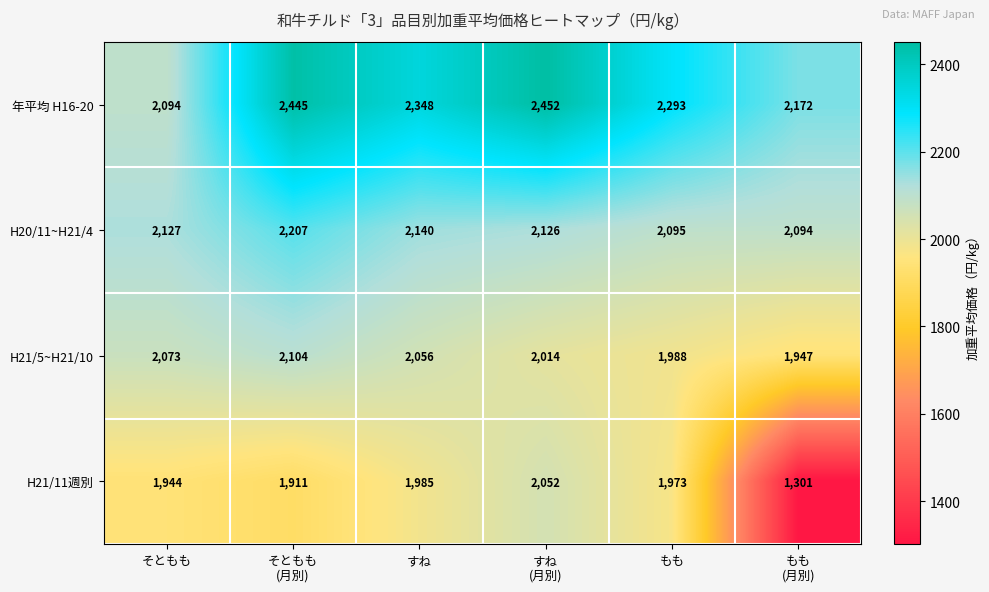

Rank the series at すね
(月別) from highest to lowest value.

年平均 H16-20, H20/11~H21/4, H21/11週別, H21/5~H21/10